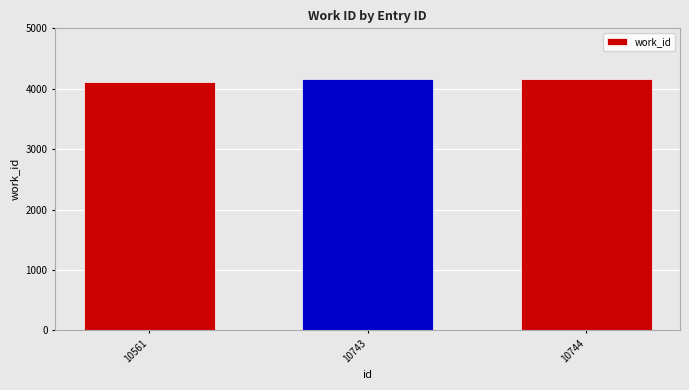

What is the sum of the values at 10561 and 10743?

8269